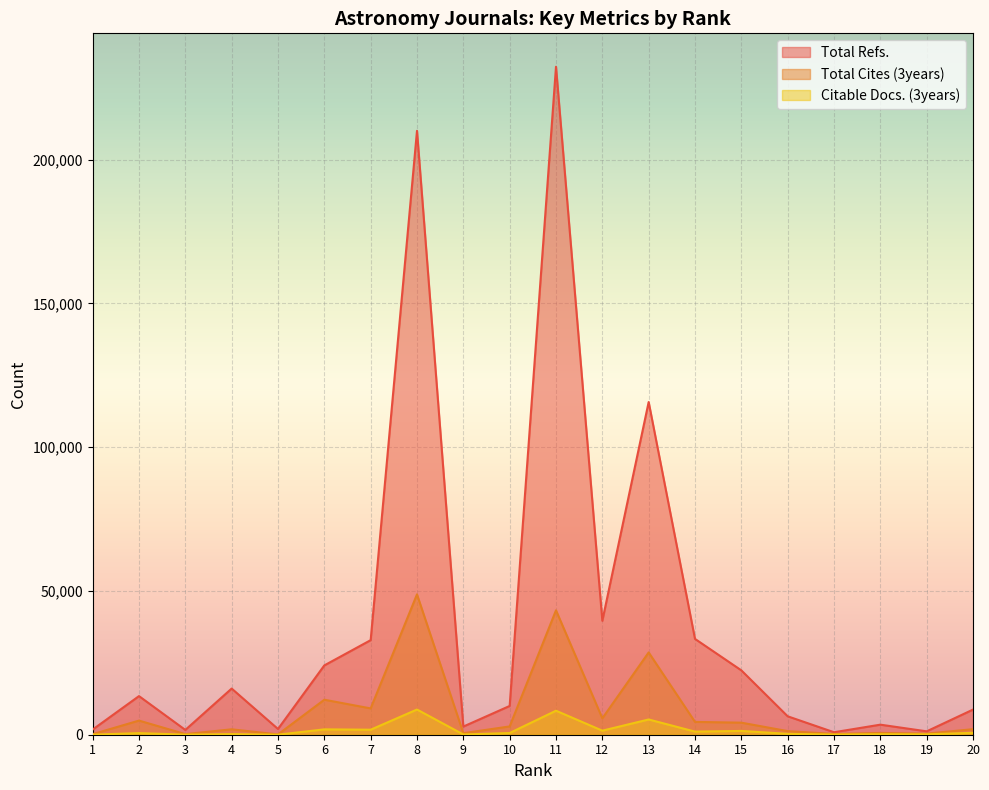

What is the sum of the Citable Docs. (3years) values at 20 and 2?

1227